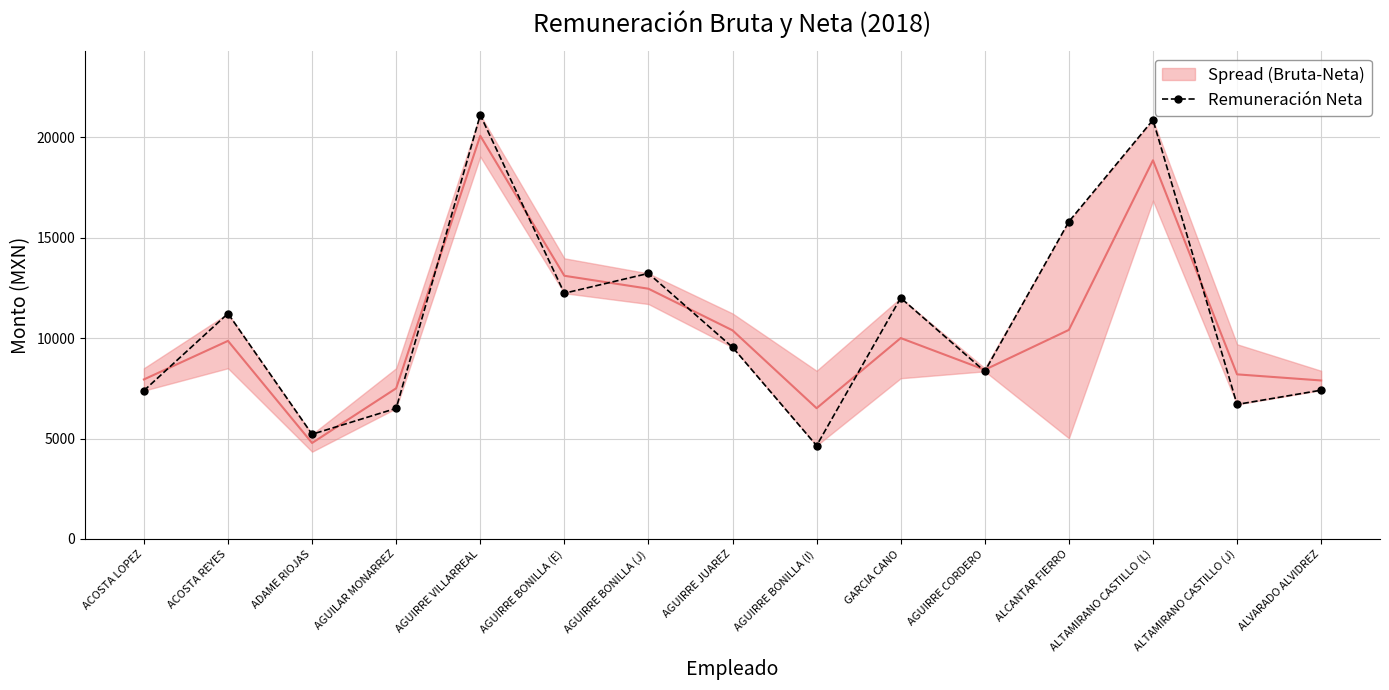

What is the average value?

10811.3